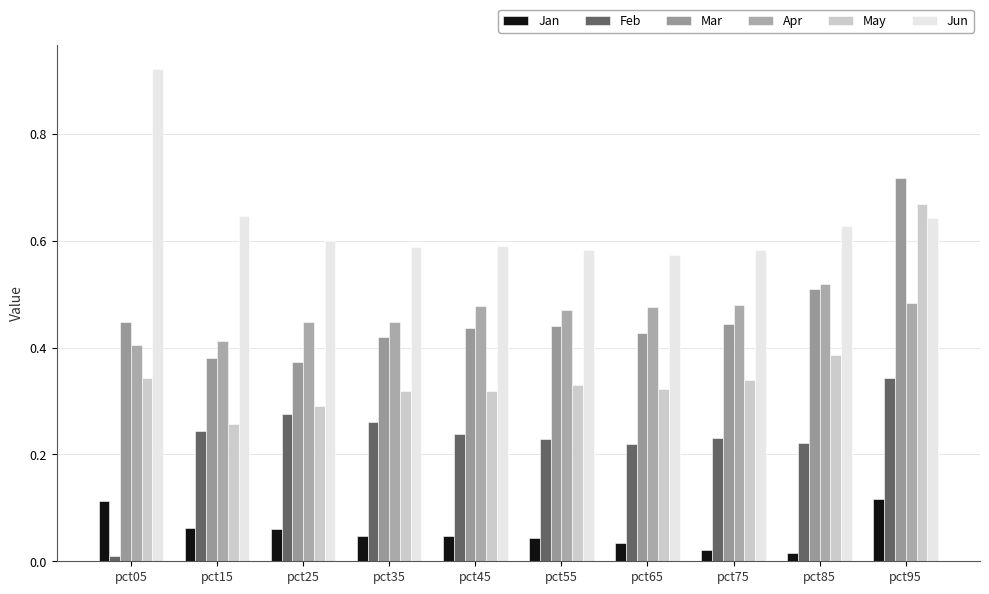

Rank the series at pct65 from lowest to highest value.

Jan, Feb, May, Mar, Apr, Jun